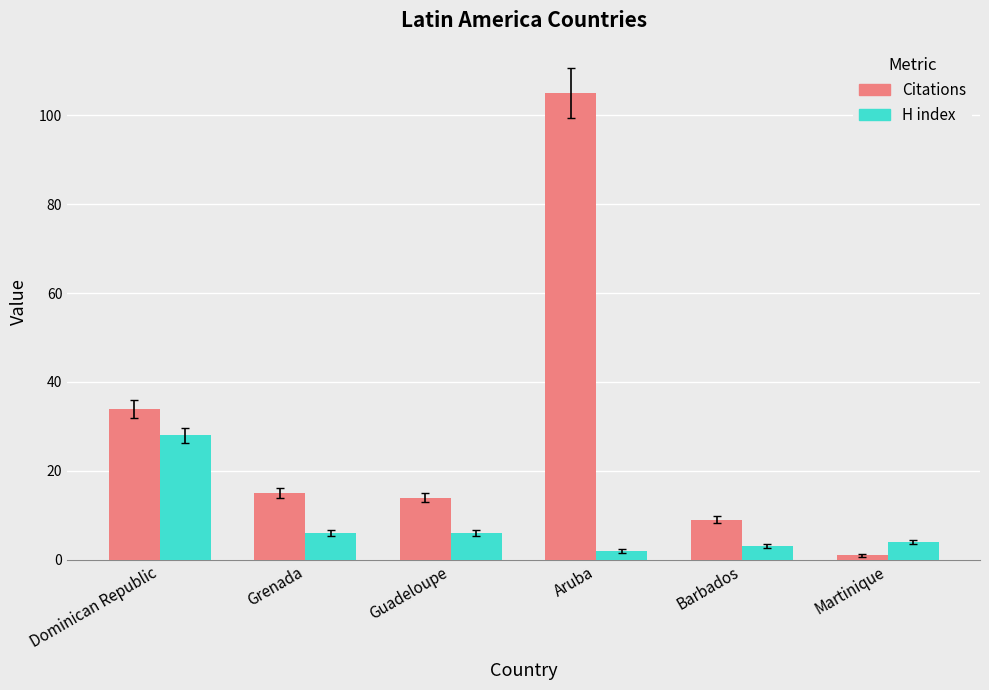

What is the approximate value of H index at Dominican Republic, to the nearest 10?

30